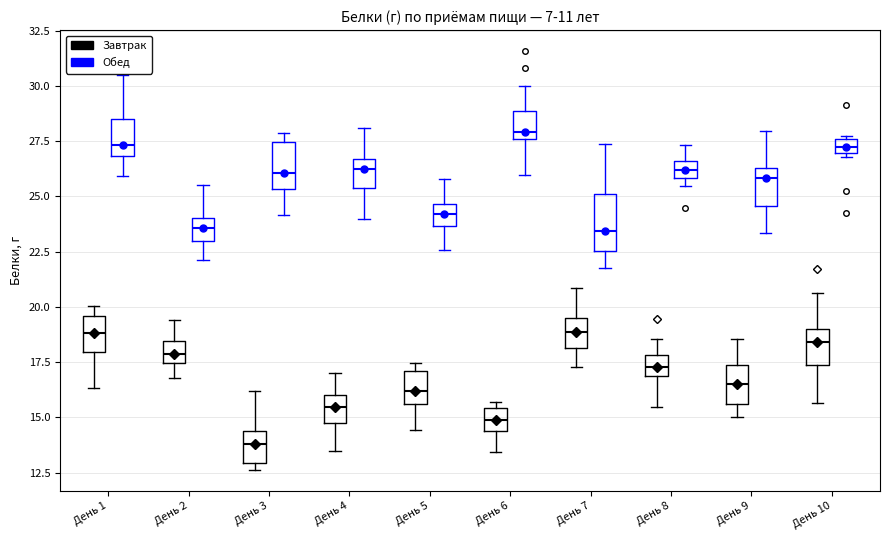

Which box's median line is the highest?

День 6 (Обед)